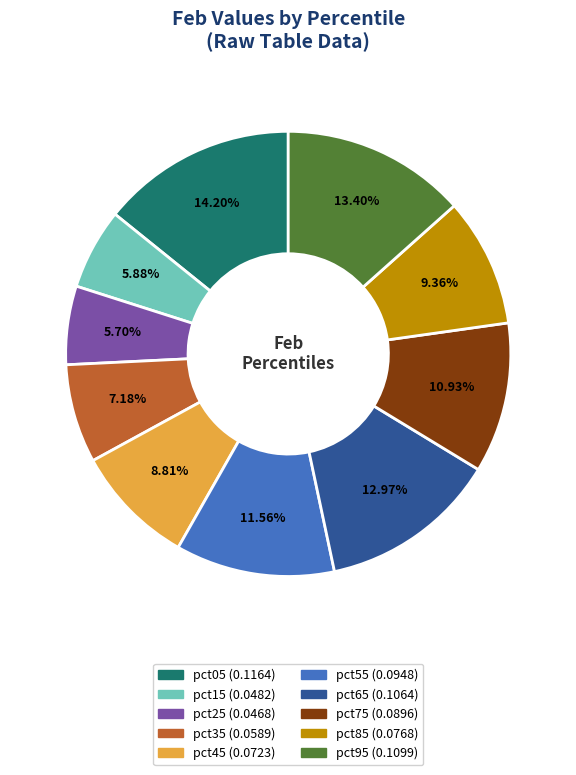

Is the sum of pct95 and pct25 greater than half?

No